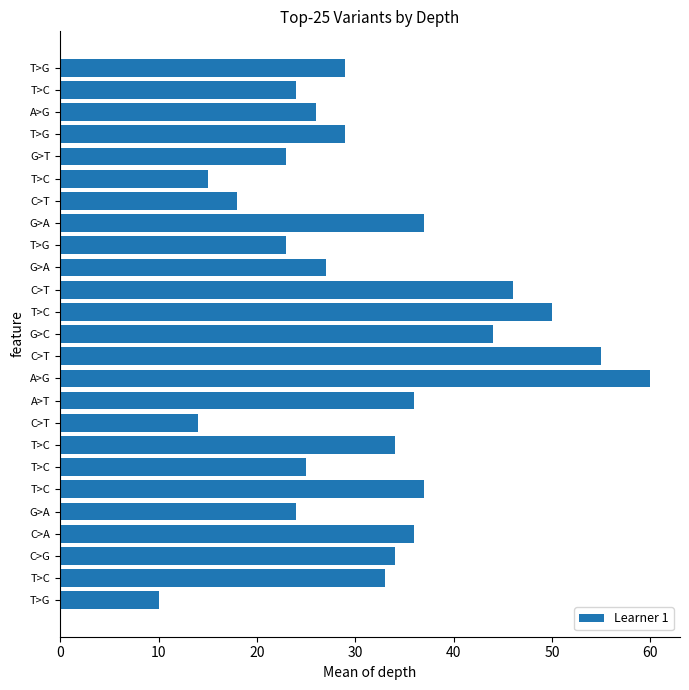

Are the bars horizontal?

Yes